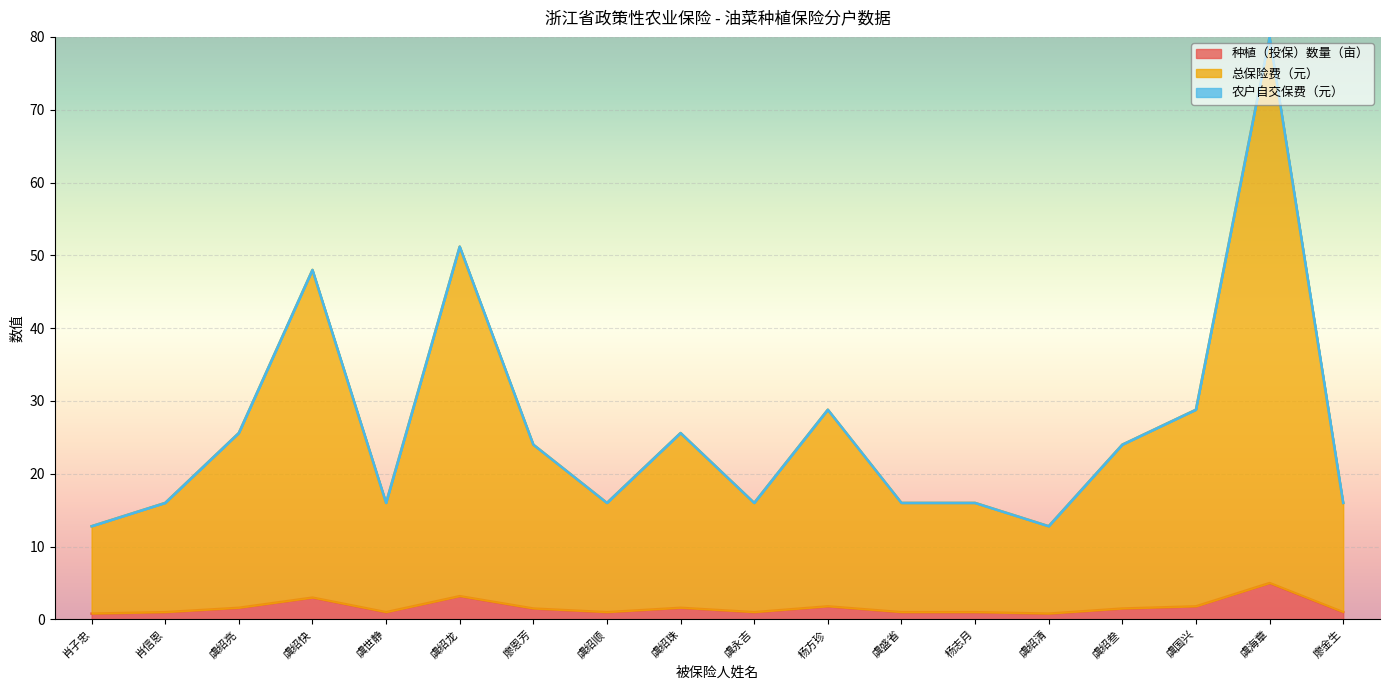

Between 肖子忠 and 杨志月, which series saw the biggest shift?

总保险费（元）